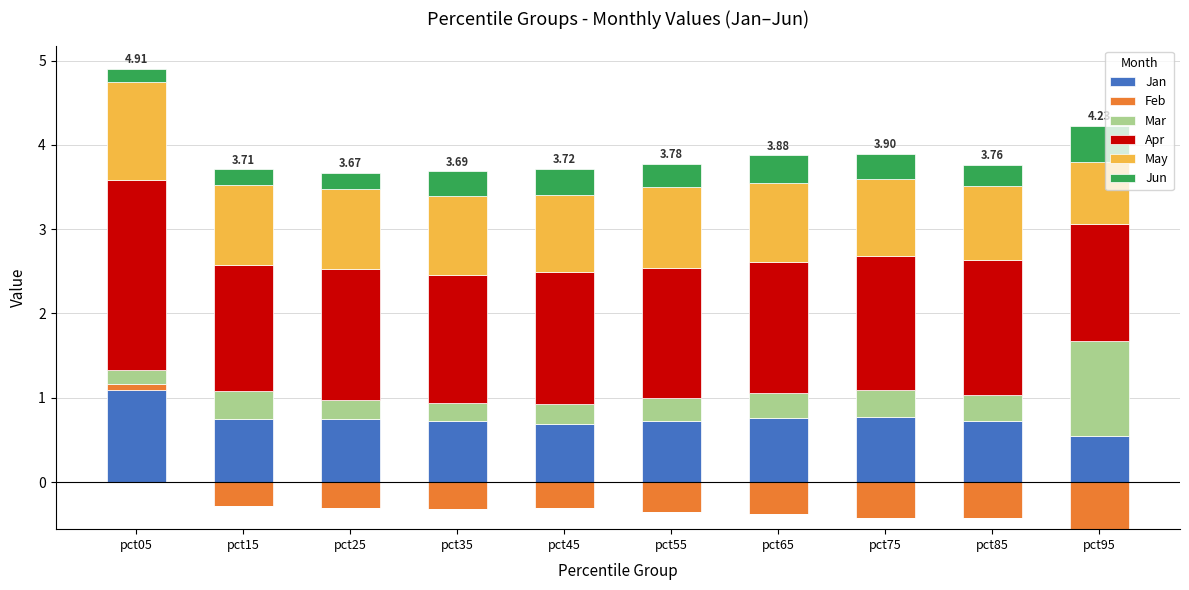

How many groups of bars are there?

10